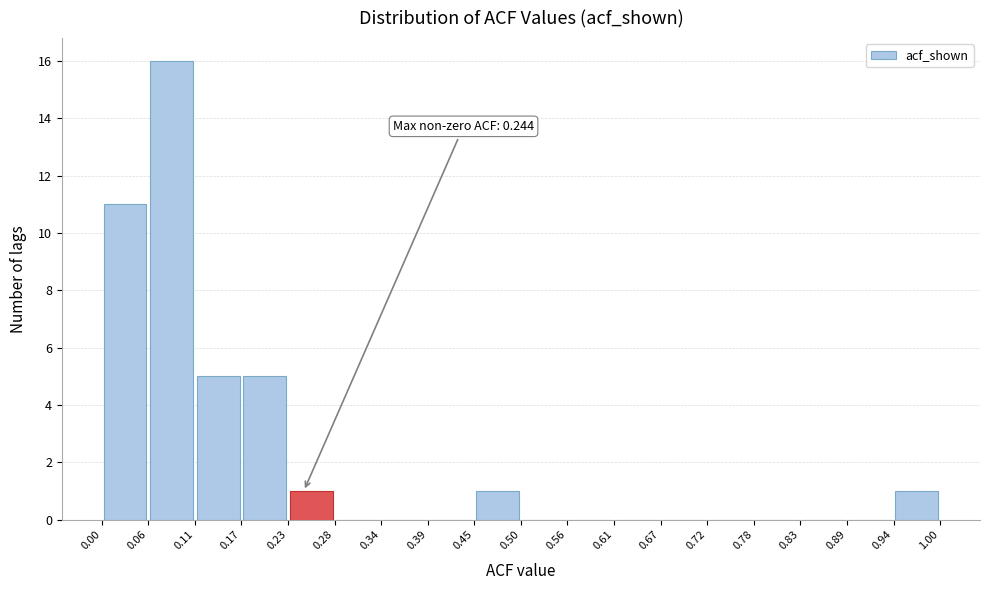

Over which range of the x-axis is the bar tallest?

0.06 to 0.11